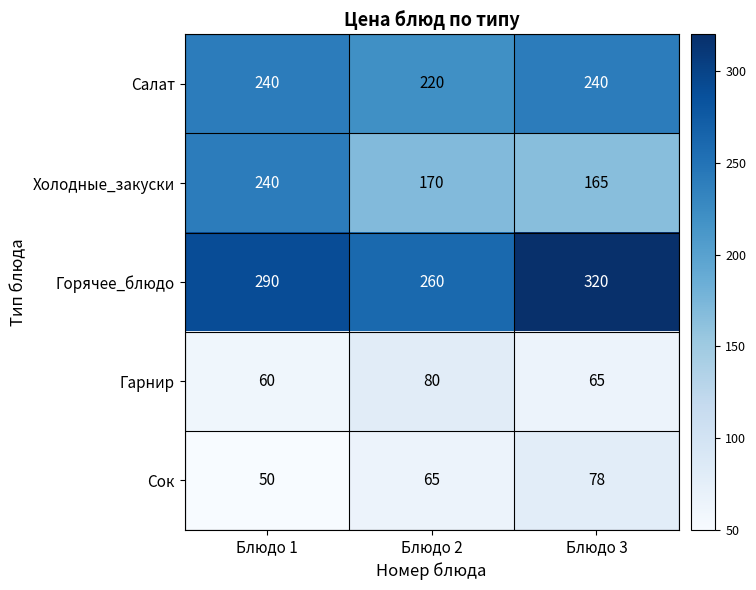

Reading right to left, extract all data points from this chart.

Салат: 240	220	240
Холодные_закуски: 165	170	240
Горячее_блюдо: 320	260	290
Гарнир: 65	80	60
Сок: 78	65	50